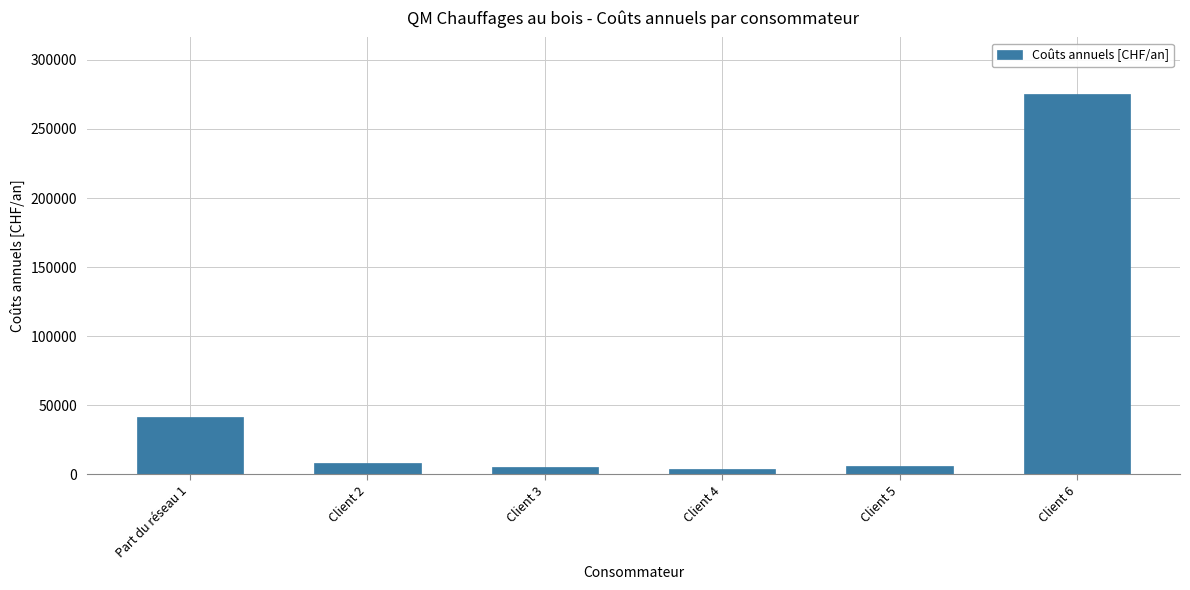

What is the change in value from Part du réseau 1 to Client 6?

+233250.0